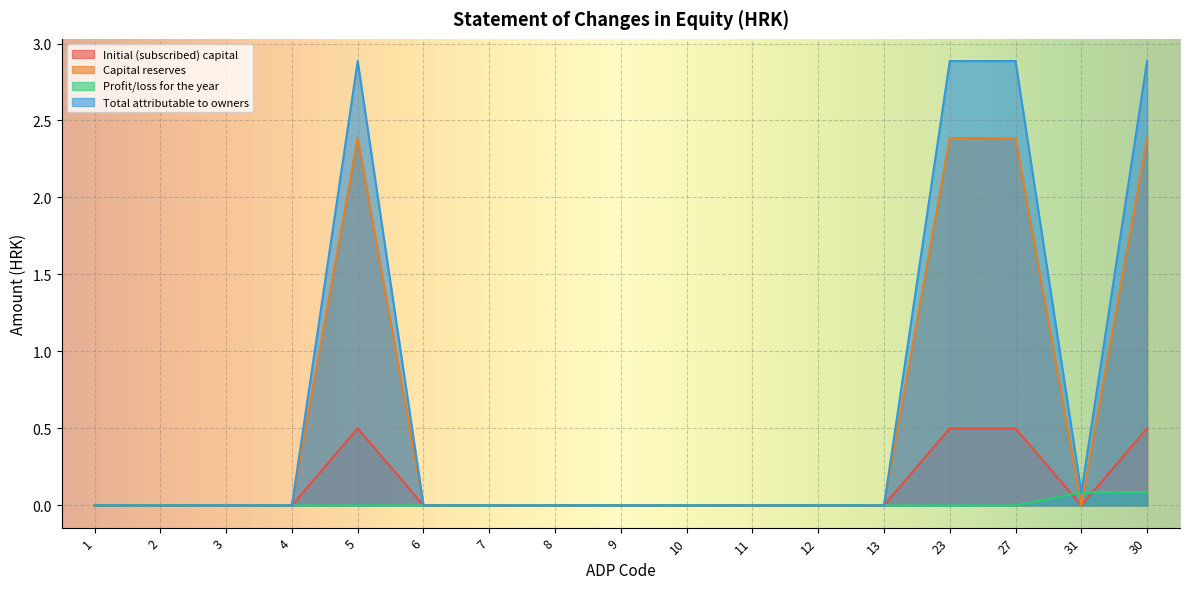

What is the label of the 7th point from the left?

7